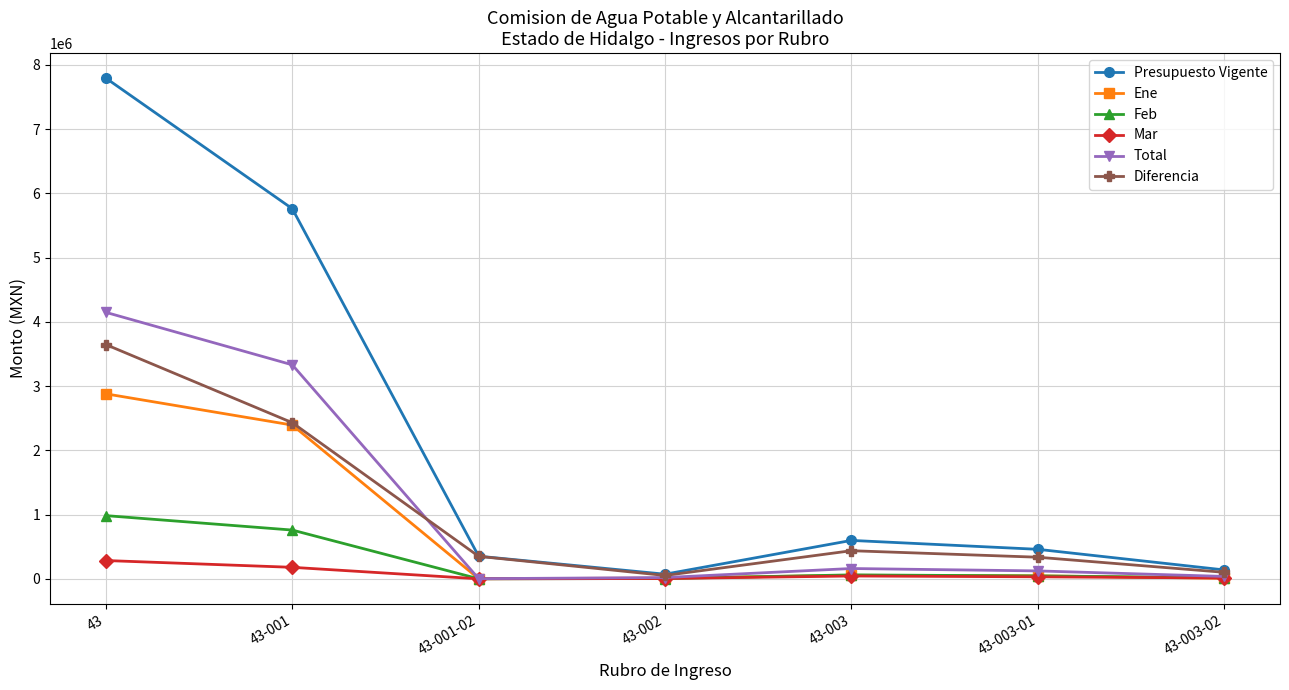

Is this an area chart (filled region under the line)?

No